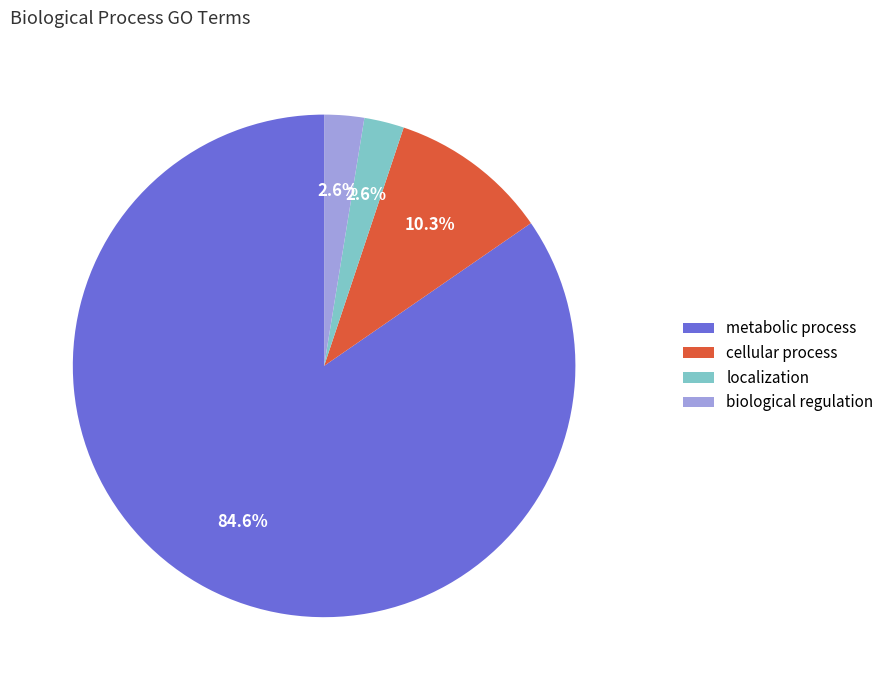

Between metabolic process and biological regulation, which is larger?

metabolic process